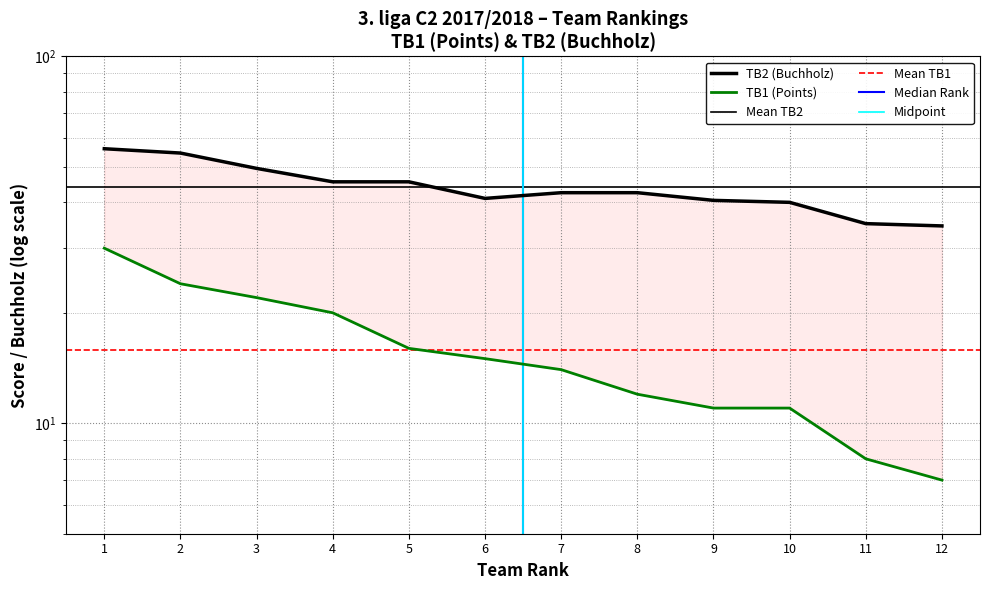

What is the sum of all TB2 values?

527.0